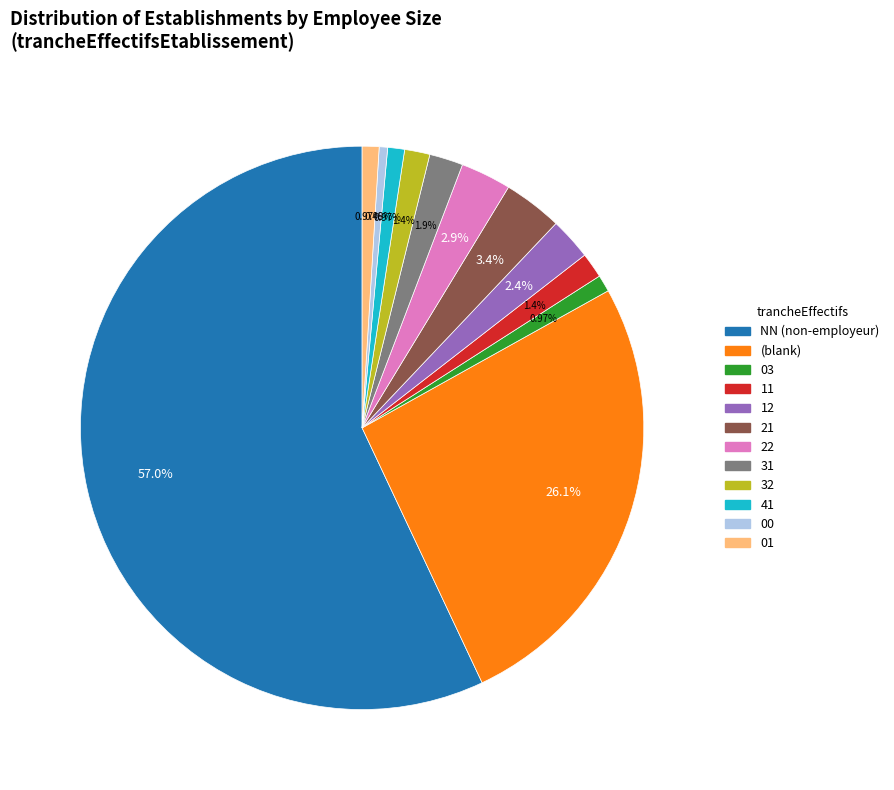

Is there a majority slice in this chart?

Yes